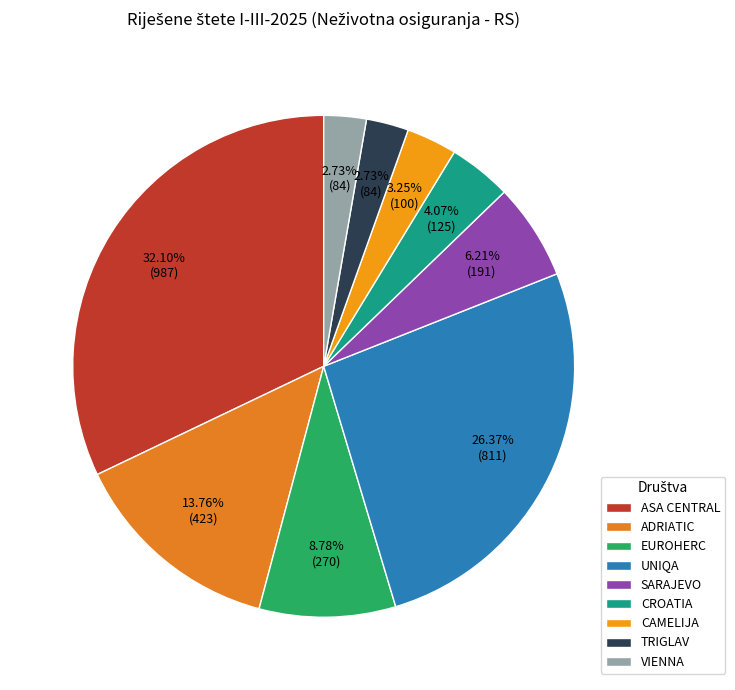

Which has a higher value, UNIQA or TRIGLAV?

UNIQA